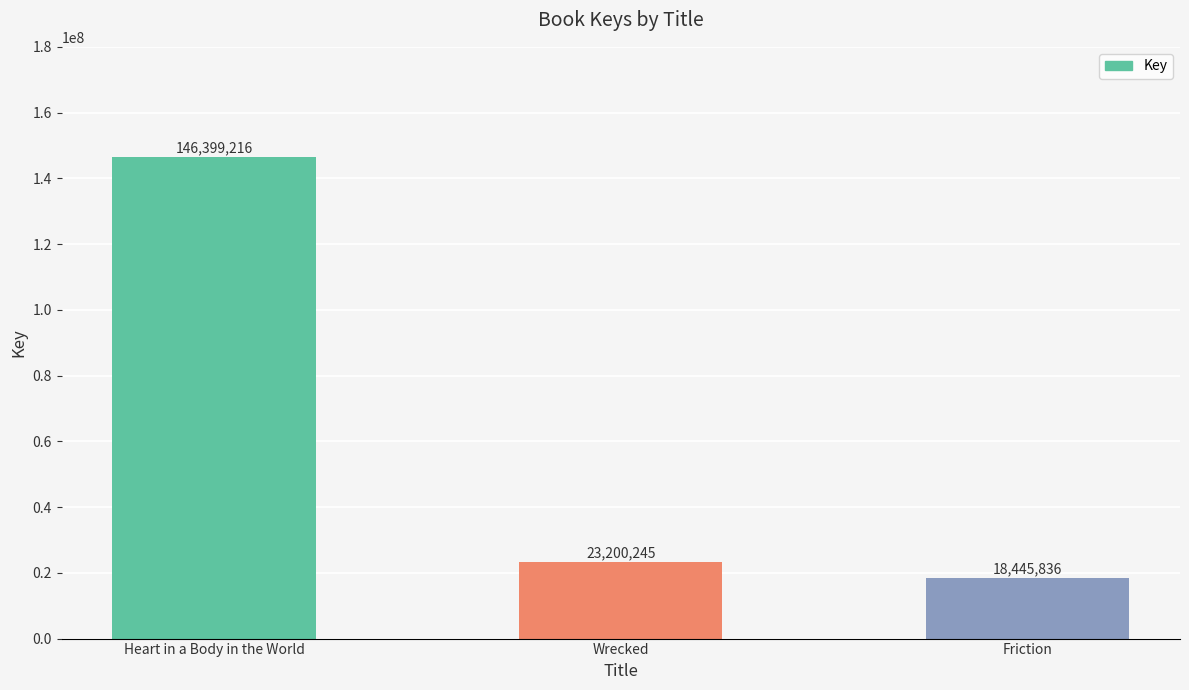

Reading left to right, list all the values displayed in this chart.

Heart in a Body in the World=146399216	Wrecked=23200245	Friction=18445836